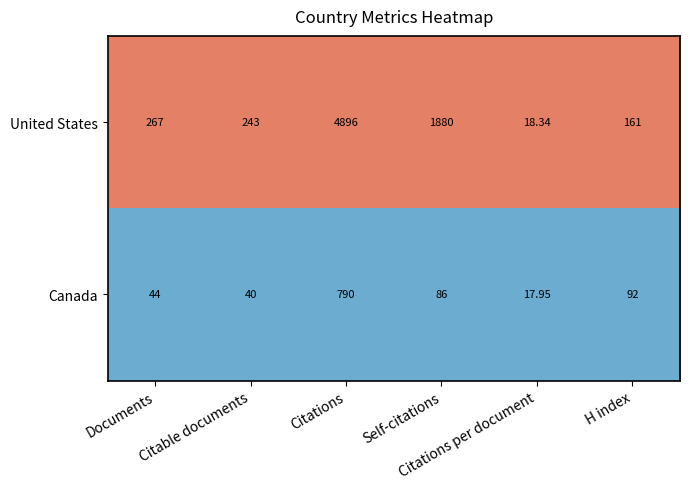

Rank the series by their average value, from highest to lowest.

United States, Canada